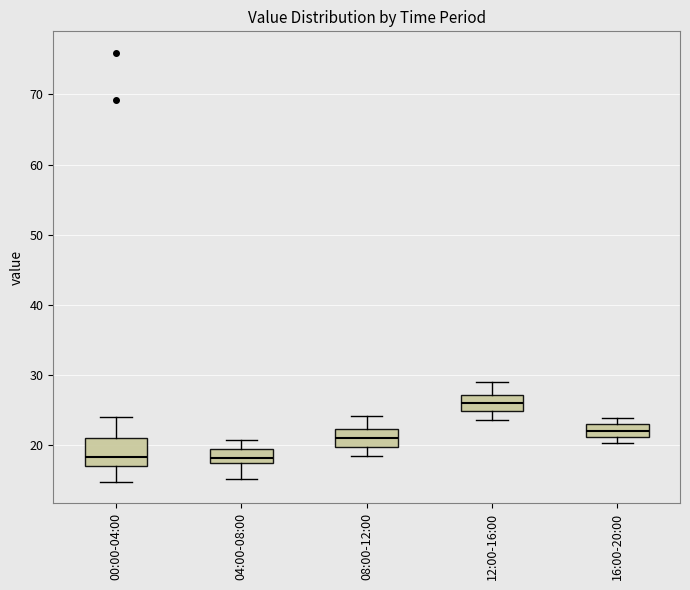

Which box has the highest median line?

12:00-16:00